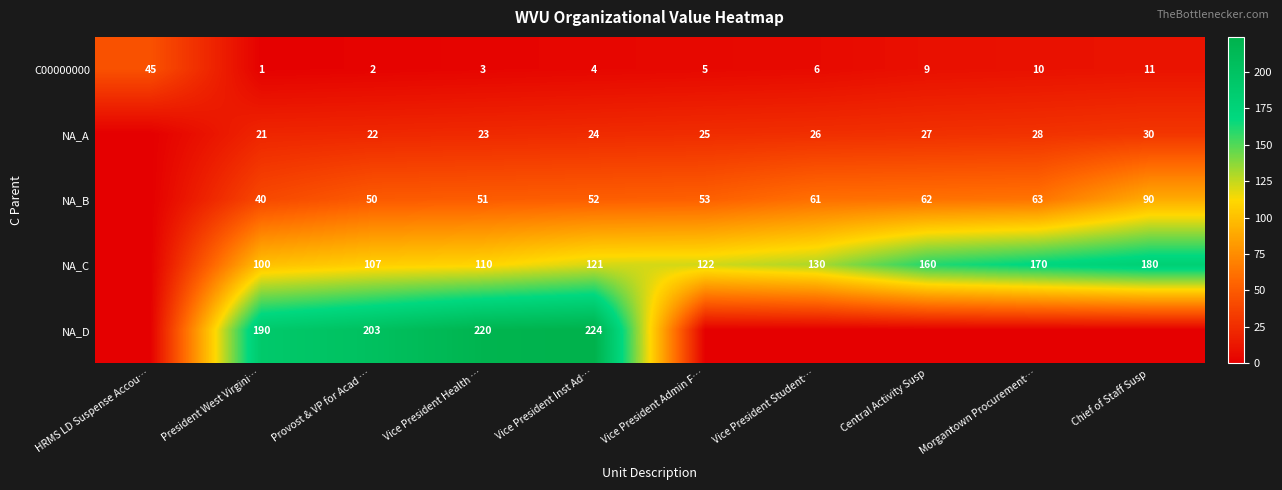

What is the total value across all series at President West Virgini…?

352